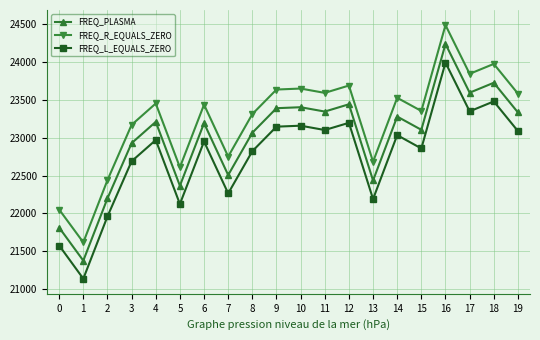

What is the total value across all series at 1?

64122.2